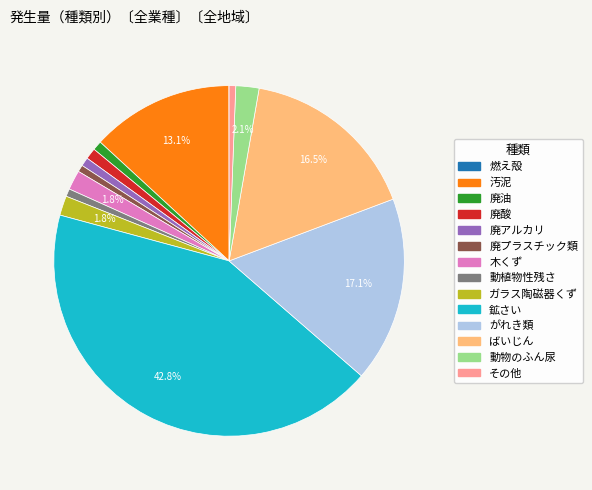

Is the sum of 動物のふん尿 and ばいじん greater than half?

No